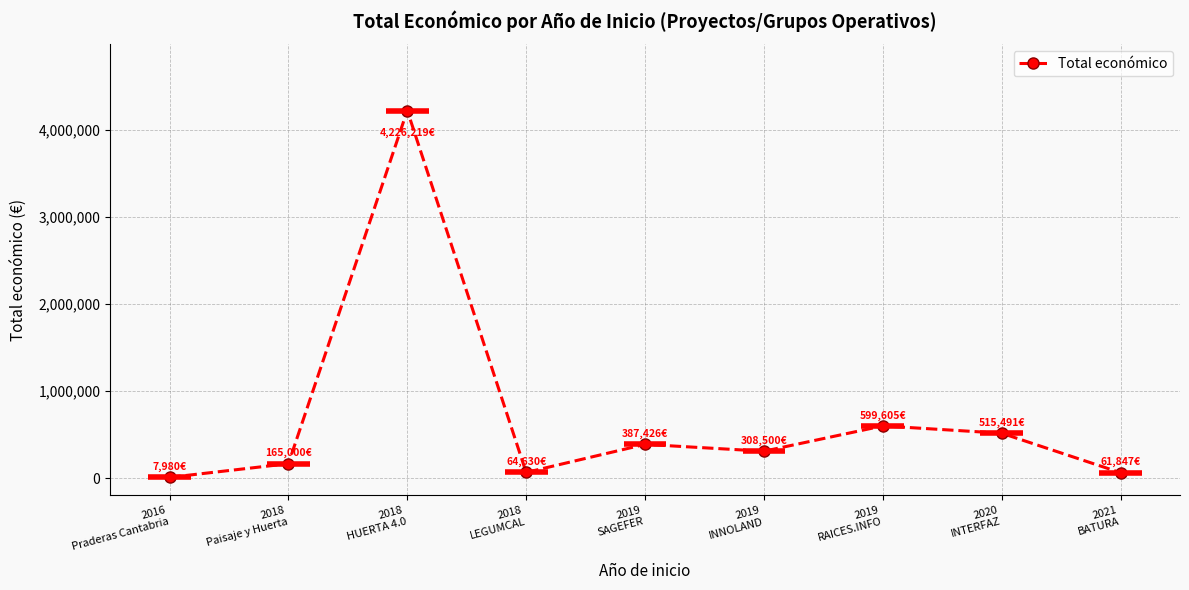

Reading left to right, extract all data points from this chart.

7980	165000	4226219	64630	387426	308500	599605	515491	61847